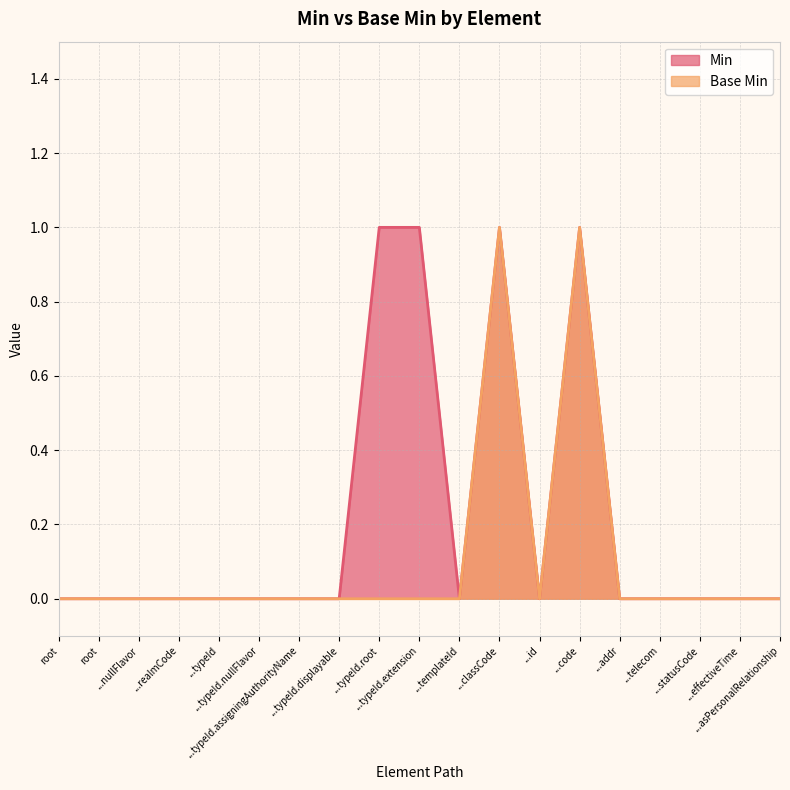

Which series has the largest range (max minus min)?

Min